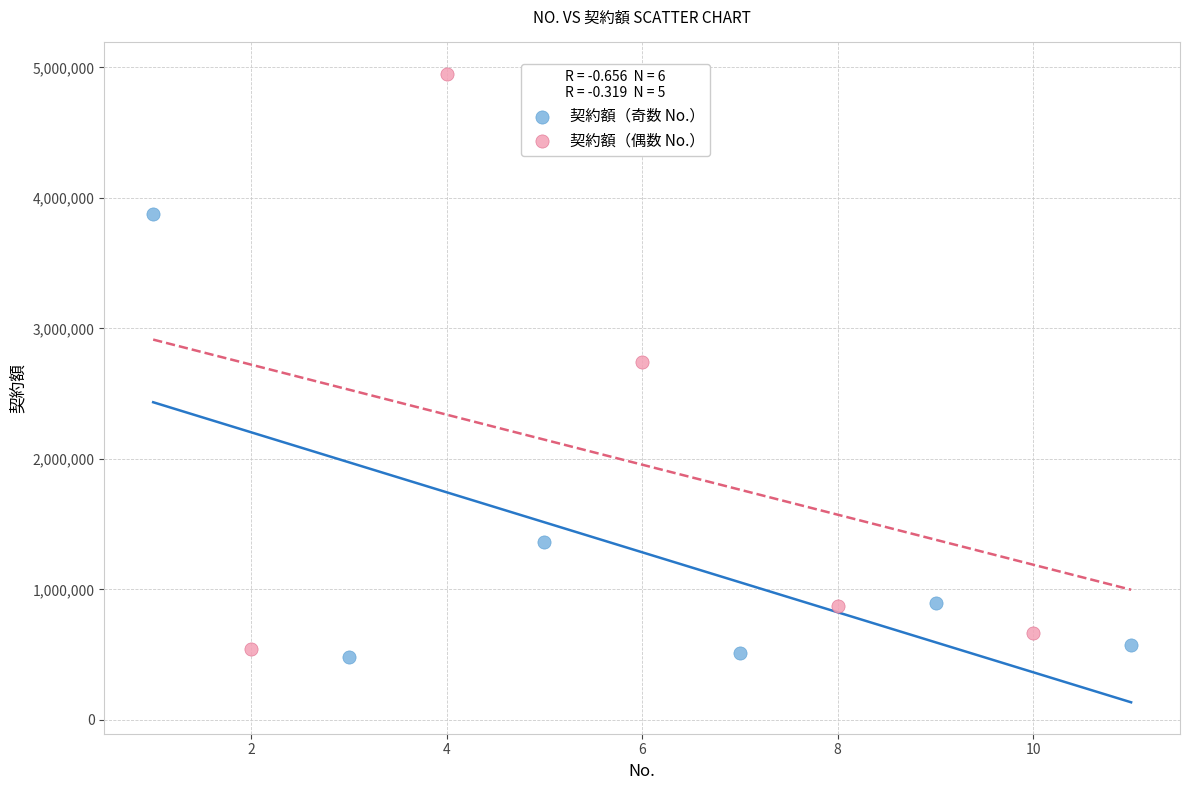

Which series reaches the maximum Y coordinate?

契約額（偶数 No.）